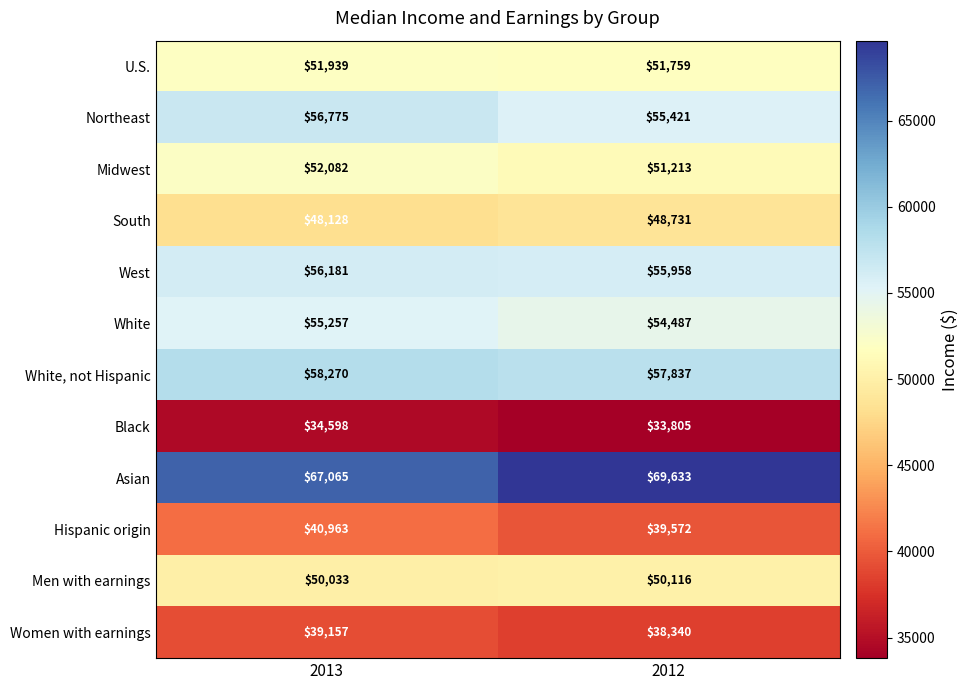

Reading left to right, what are all the values shown in this chart?

U.S.: 2013=51939	2012=51759
Northeast: 2013=56775	2012=55421
Midwest: 2013=52082	2012=51213
South: 2013=48128	2012=48731
West: 2013=56181	2012=55958
White: 2013=55257	2012=54487
White, not Hispanic: 2013=58270	2012=57837
Black: 2013=34598	2012=33805
Asian: 2013=67065	2012=69633
Hispanic origin: 2013=40963	2012=39572
Men with earnings: 2013=50033	2012=50116
Women with earnings: 2013=39157	2012=38340